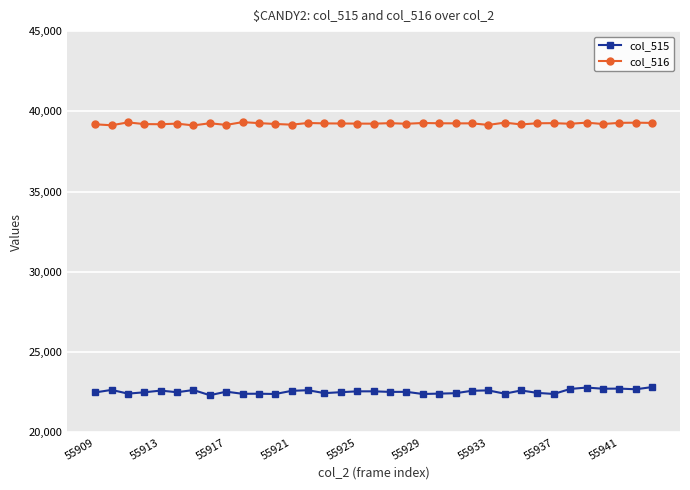

True or false: col_516 and col_515 cross at least once.

False